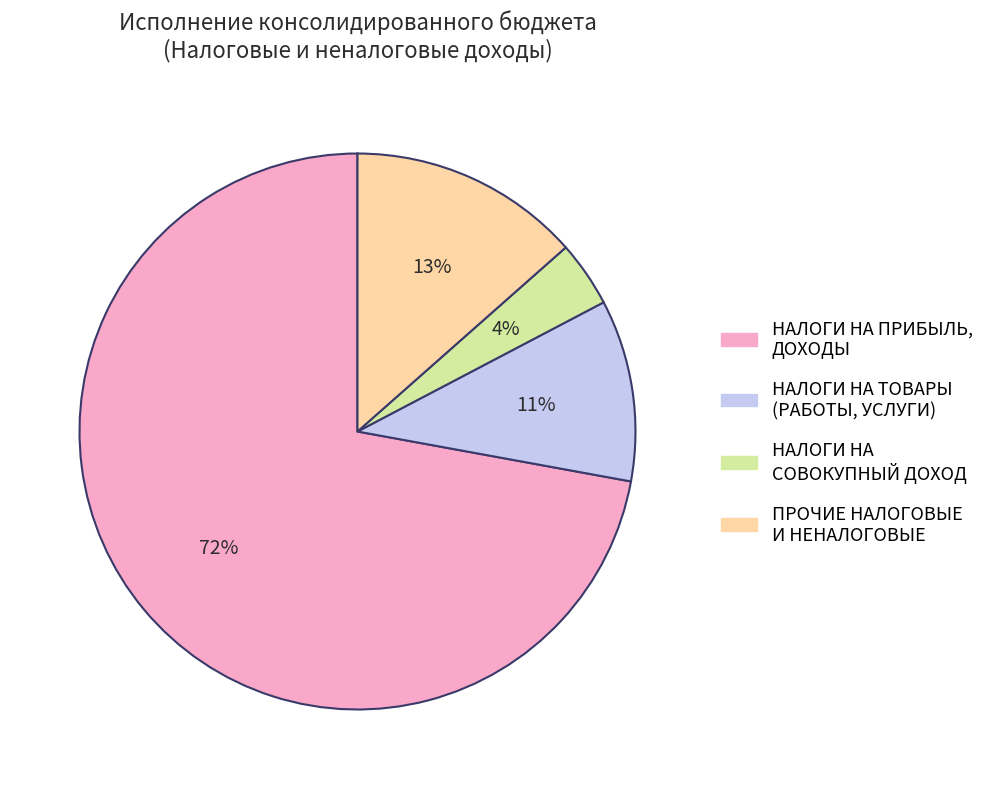

Which has a higher value, ПРОЧИЕ НАЛОГОВЫЕ И НЕНАЛОГОВЫЕ or НАЛОГИ НА СОВОКУПНЫЙ ДОХОД?

ПРОЧИЕ НАЛОГОВЫЕ И НЕНАЛОГОВЫЕ